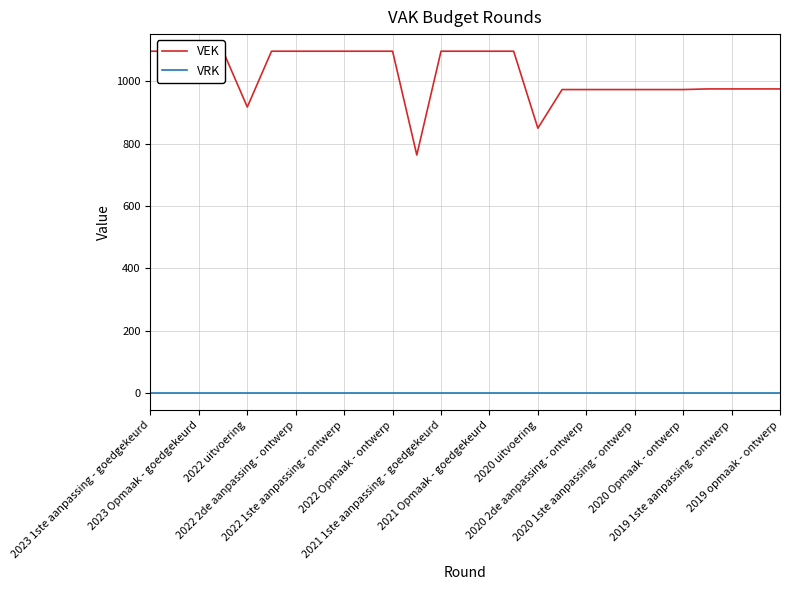

What are all the series names shown in the legend?

VEK, VRK